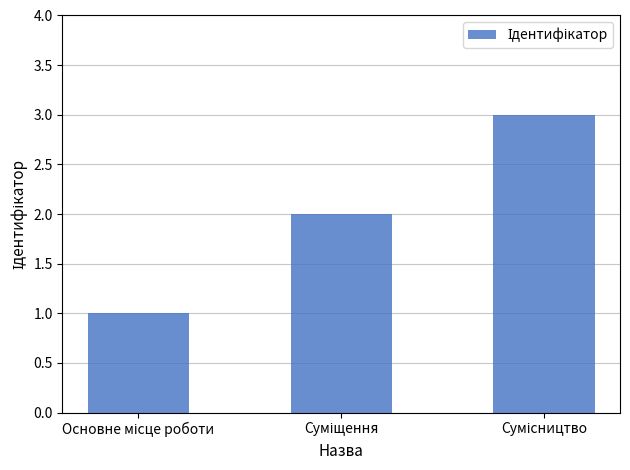

What is the greatest value displayed?

3